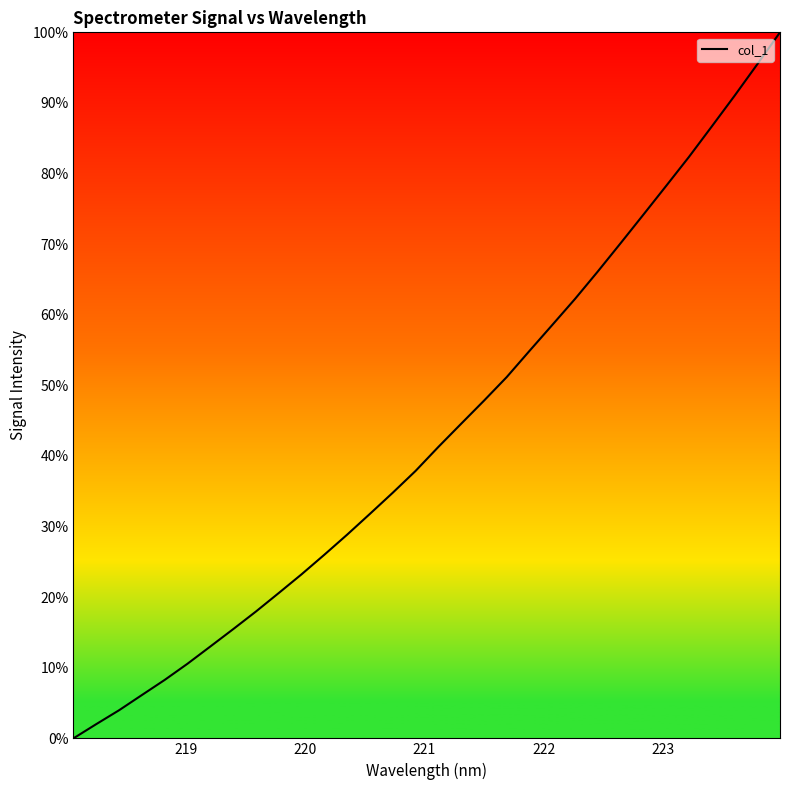

What is the difference between the maximum and minimum values?

100.0